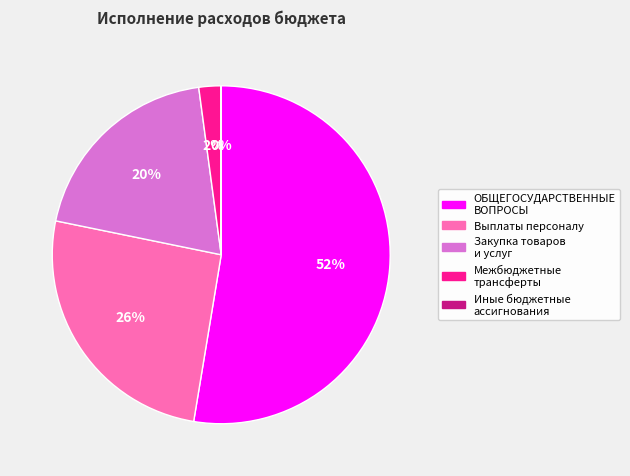

Rank the categories by value from highest to lowest.

ОБЩЕГОСУДАРСТВЕННЫЕ
ВОПРОСЫ, Выплаты персоналу, Закупка товаров
и услуг, Межбюджетные
трансферты, Иные бюджетные
ассигнования